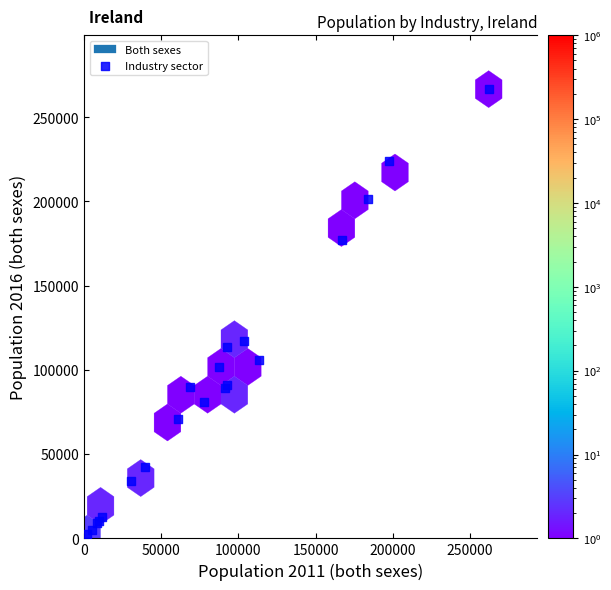

What Y value in the scatter plot is closest to 134738?

116918